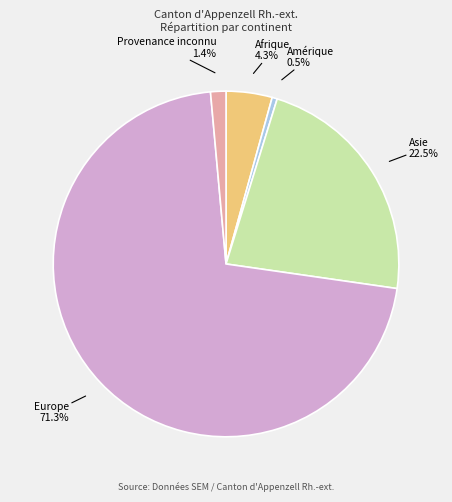

Is there a majority slice in this chart?

Yes